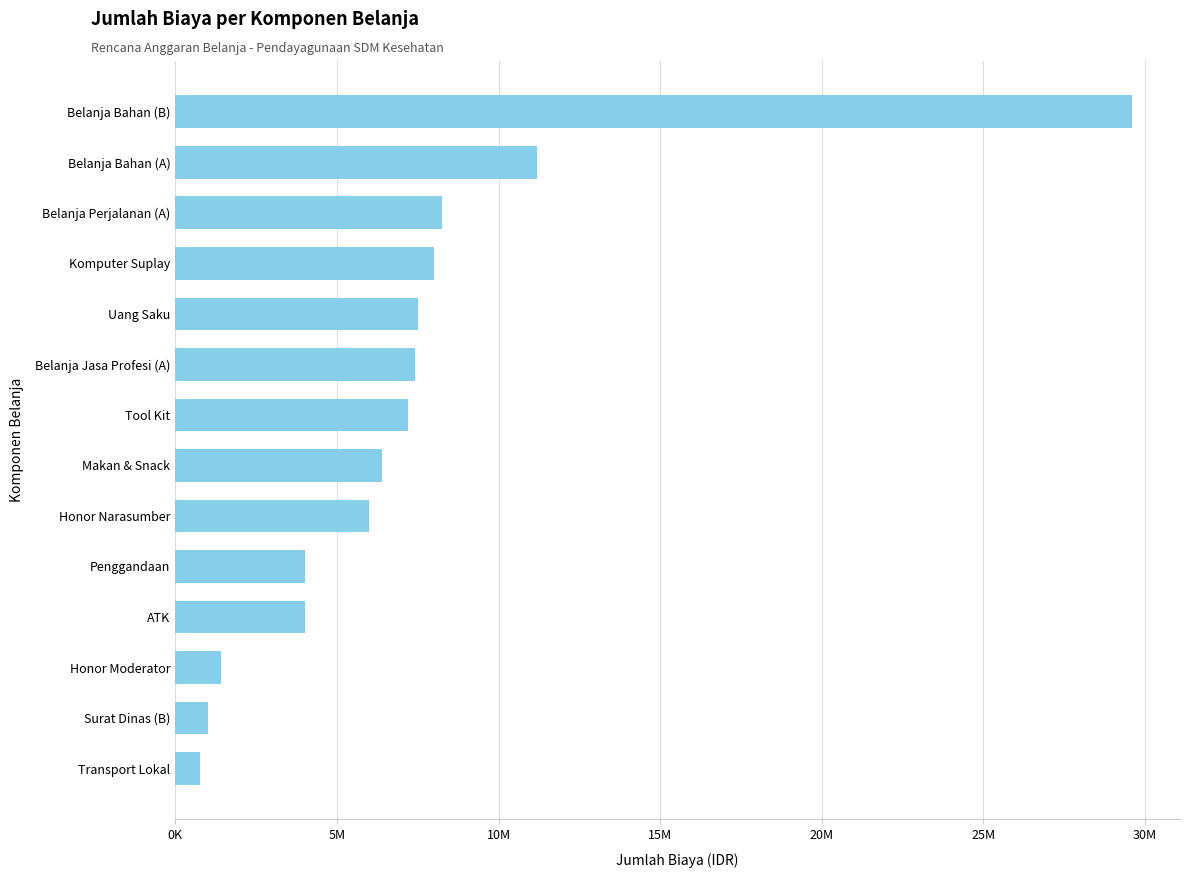

What is the smallest value displayed?

750000